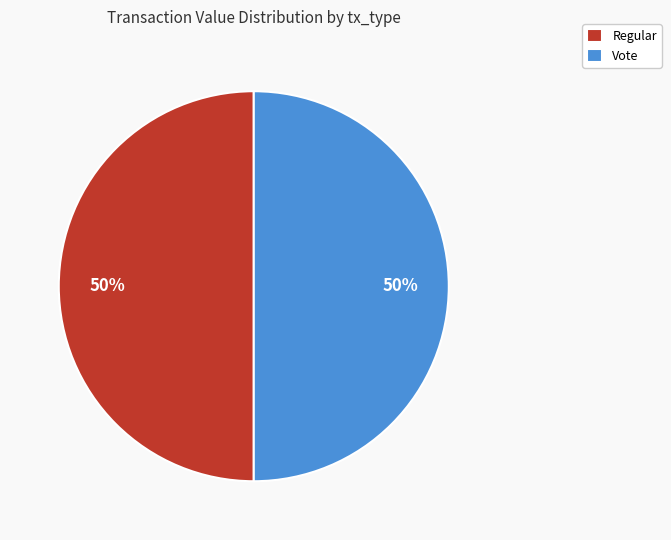

To the nearest percent, what portion does Vote represent?

50%